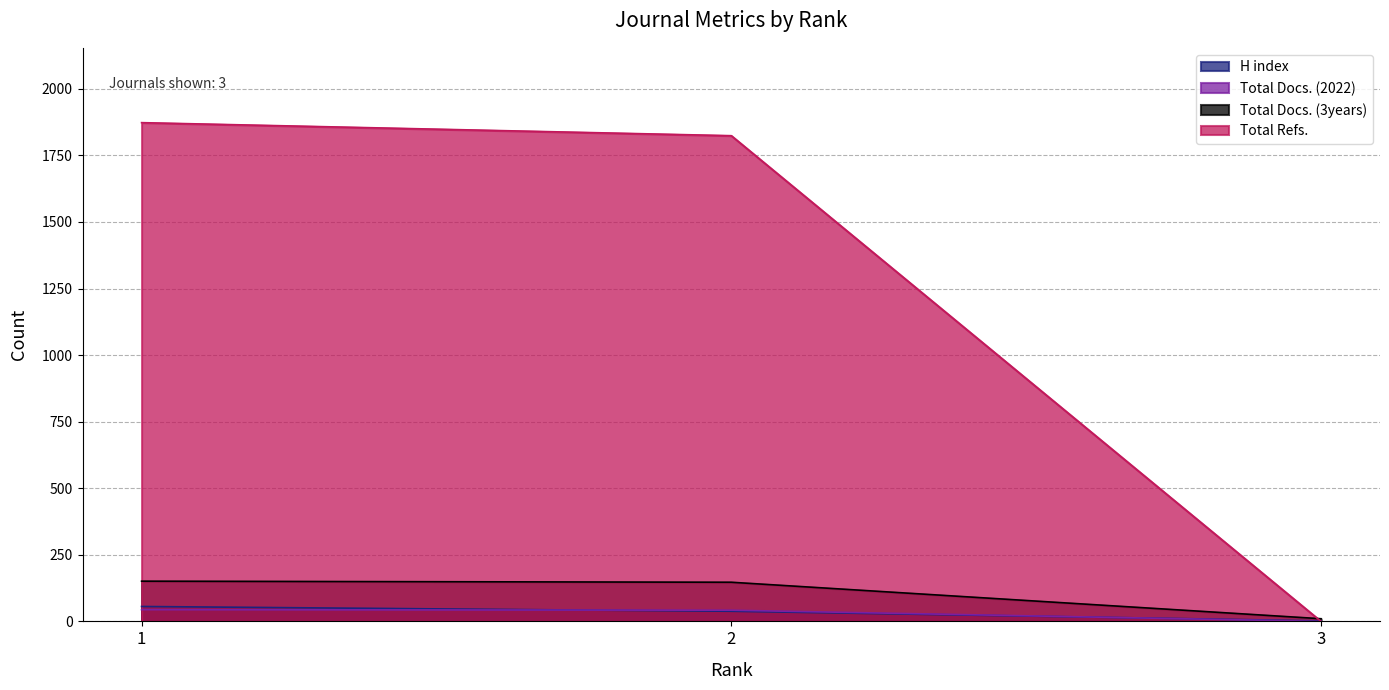

At which label does H index first exceed 38?

1